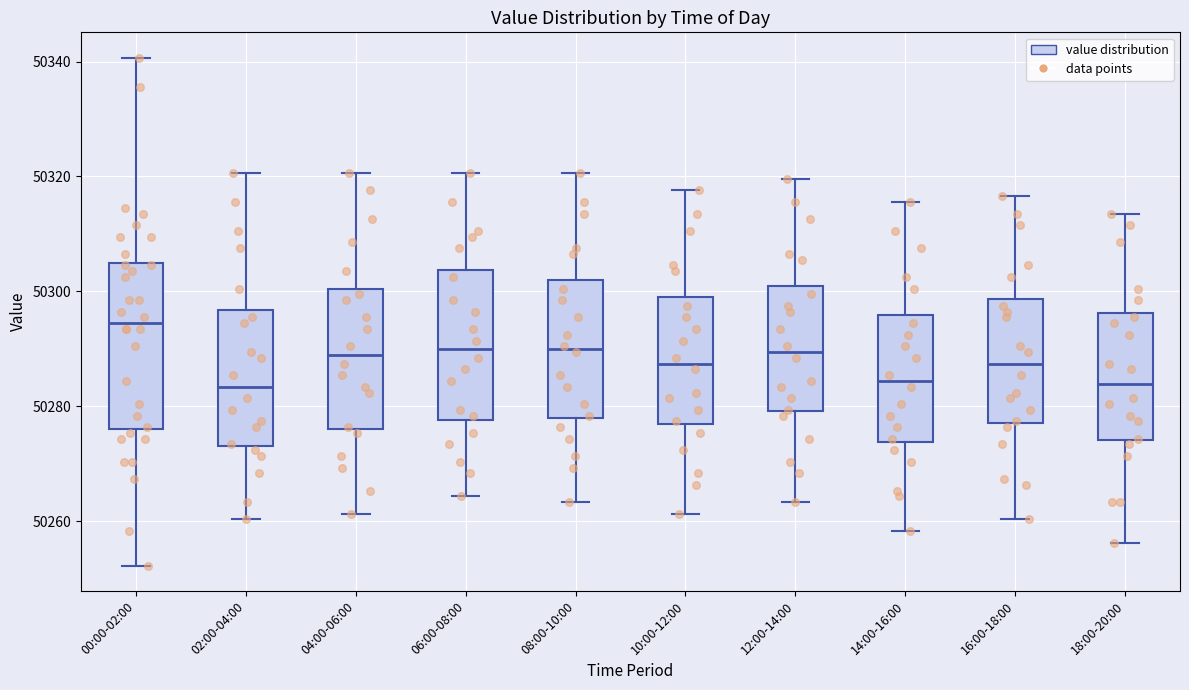

Where does the median line of the box for 14:00-16:00 sit on the y-axis? The values are not printed on the chart, so give them approximately, as read against the axis.

50284